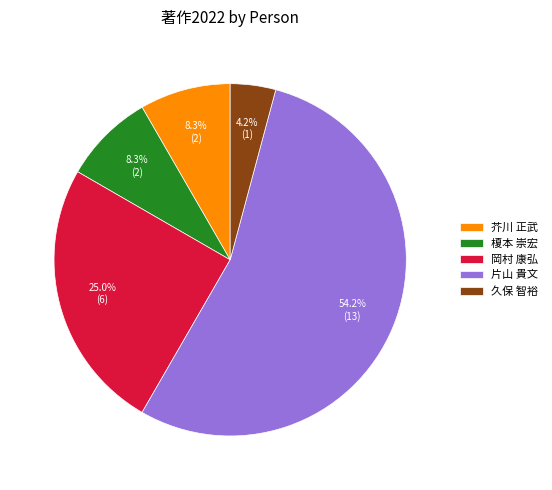

Which category has the smallest portion of the pie?

久保 智裕